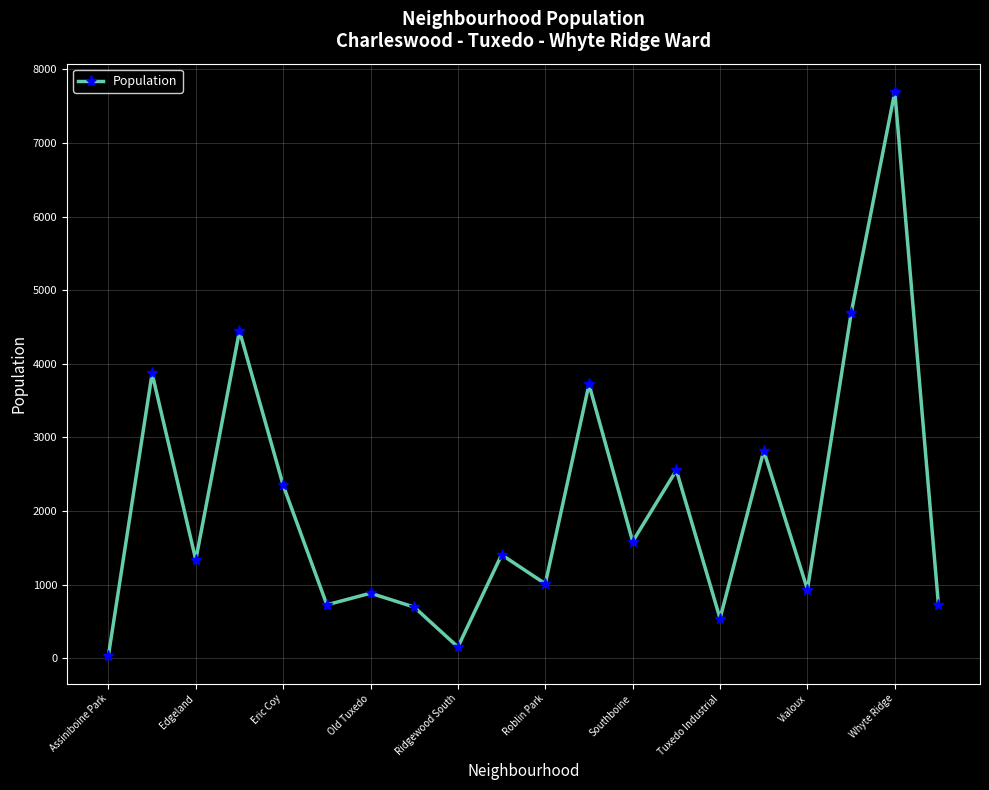

What is the maximum value shown in the chart?

7694